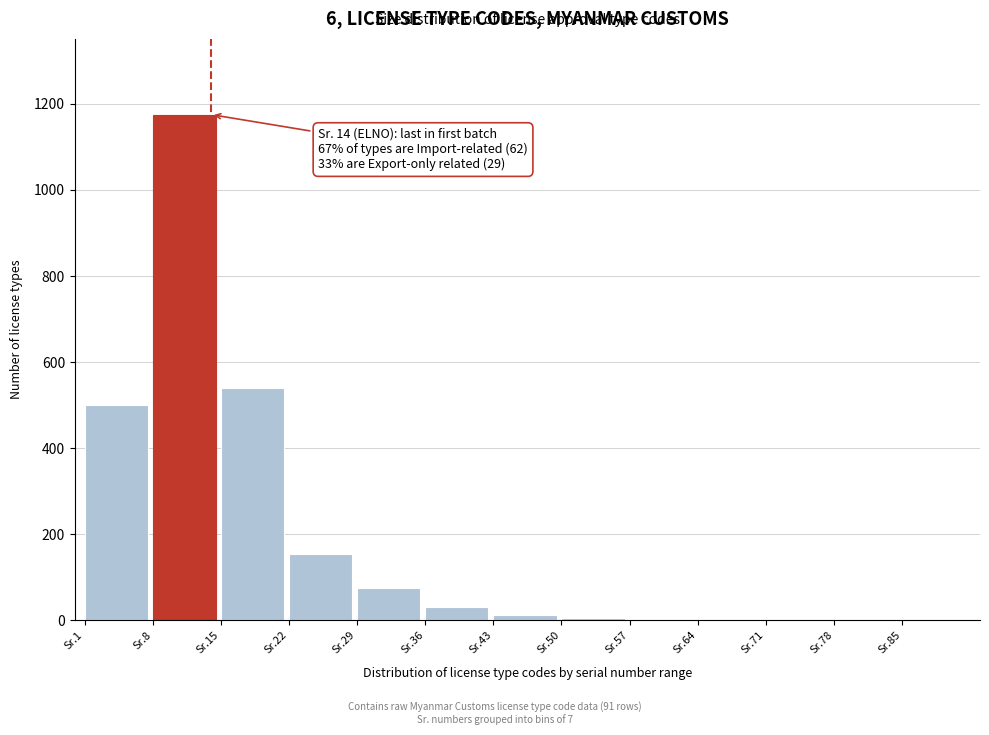

At which label is the value closest to 588?

Sr.15